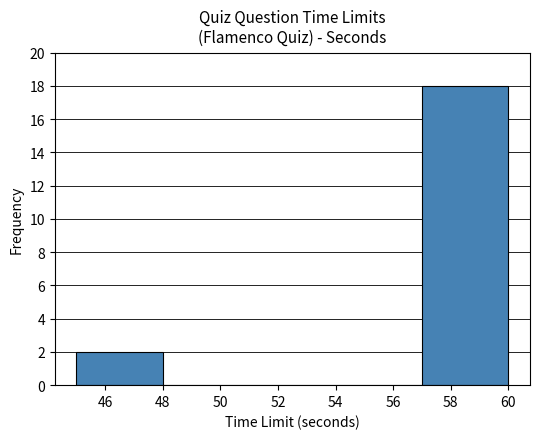

How tall is the bar that spans 45 to 48 on the x-axis? The values are not printed on the chart, so give them approximately, as read against the axis.

2